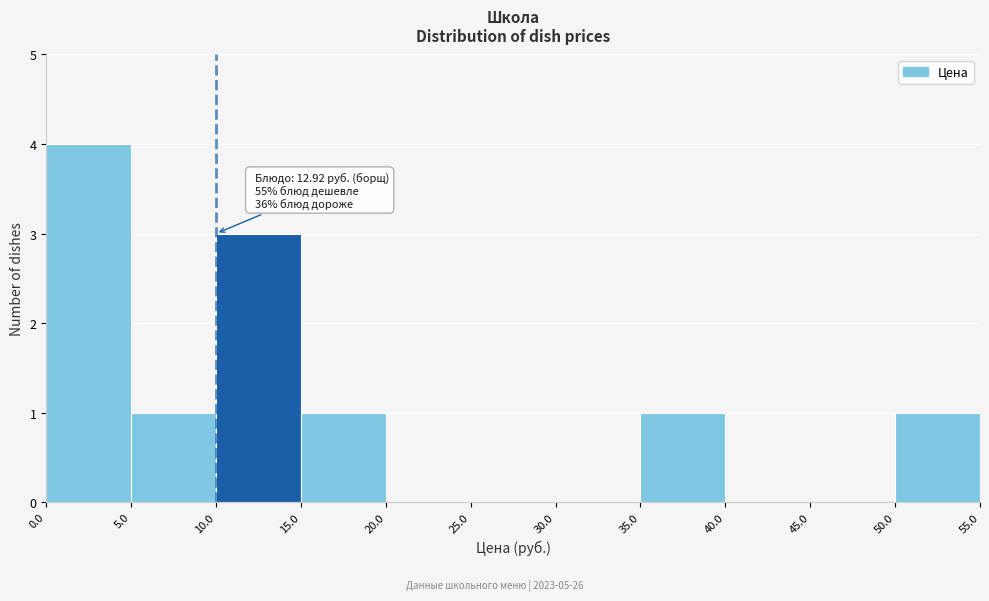

Over which range of the x-axis is the bar tallest?

0.0 to 5.0